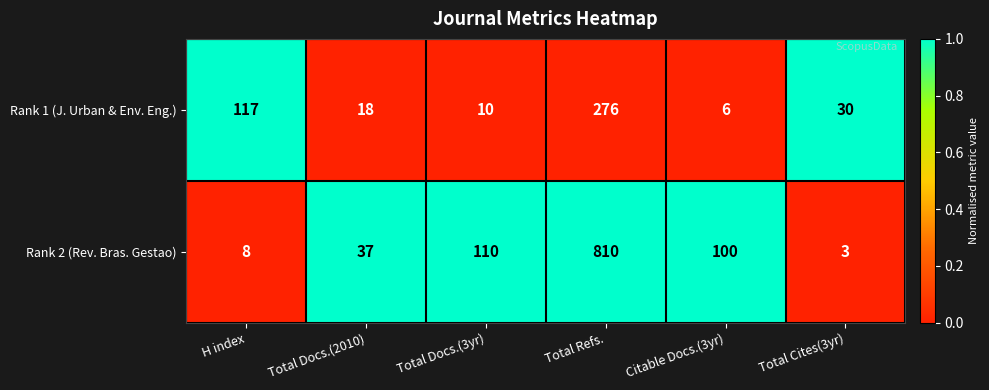

How many data points in Rank 2 (Rev. Bras. Gestao) are less than 100?

3